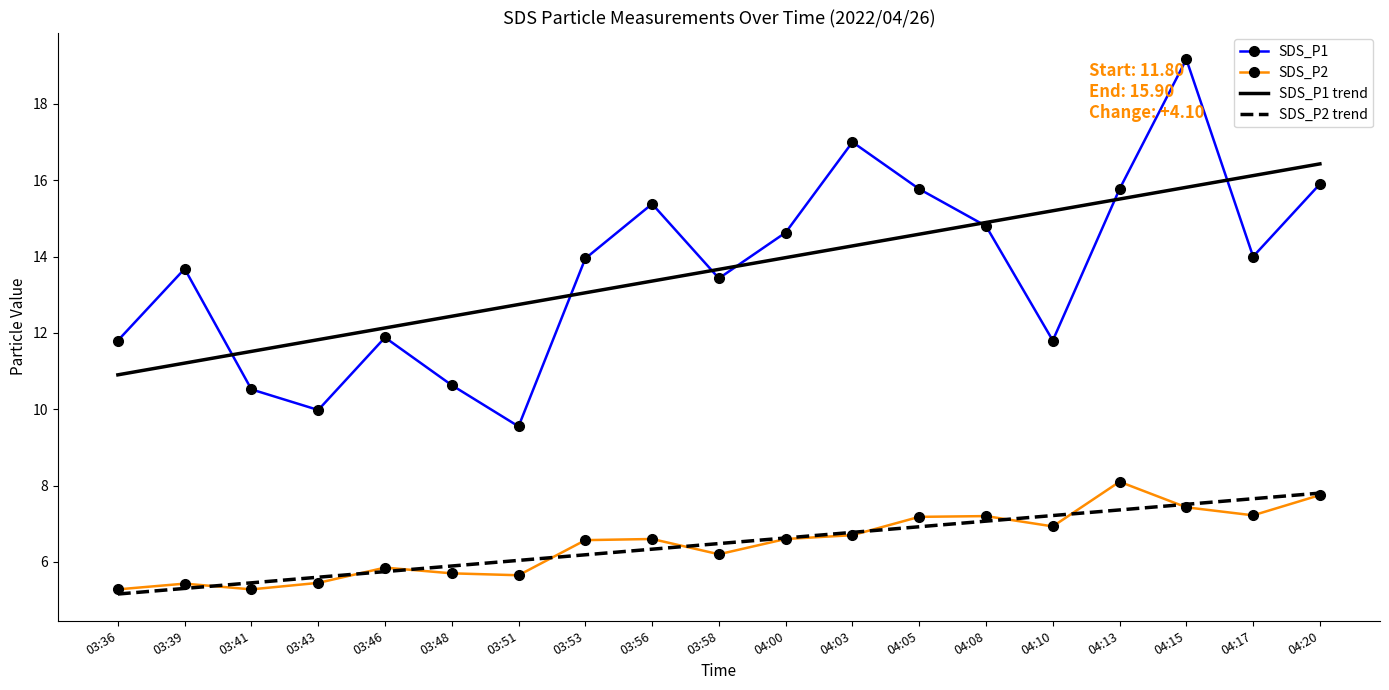

What are all the series names shown in the legend?

SDS_P1, SDS_P2, SDS_P1 trend, SDS_P2 trend